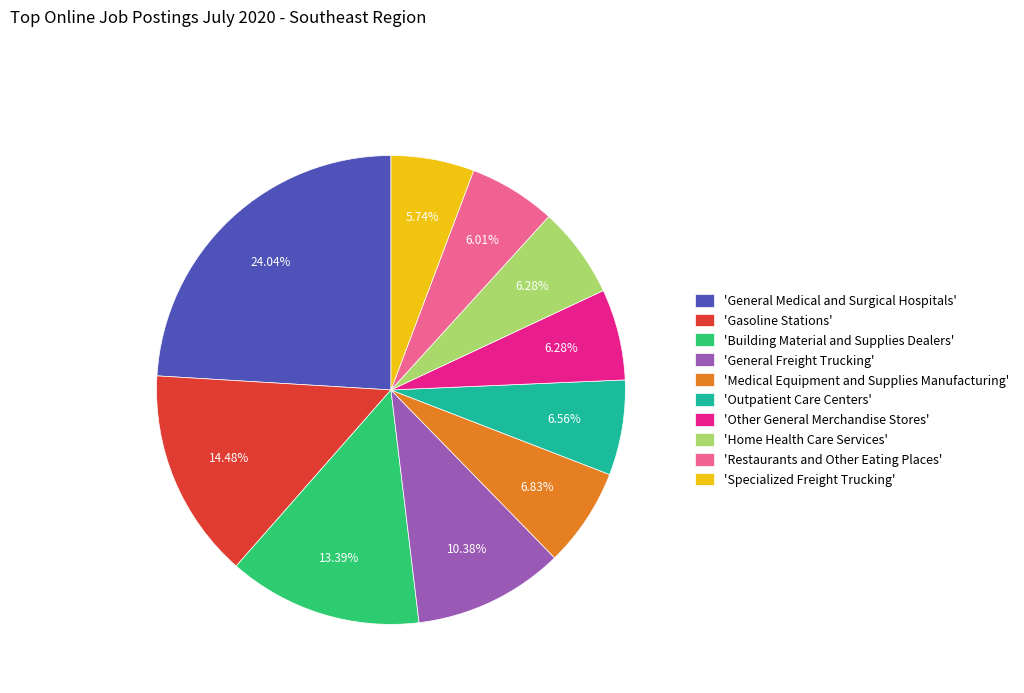

Is 'Restaurants and Other Eating Places' the majority of the pie?

No